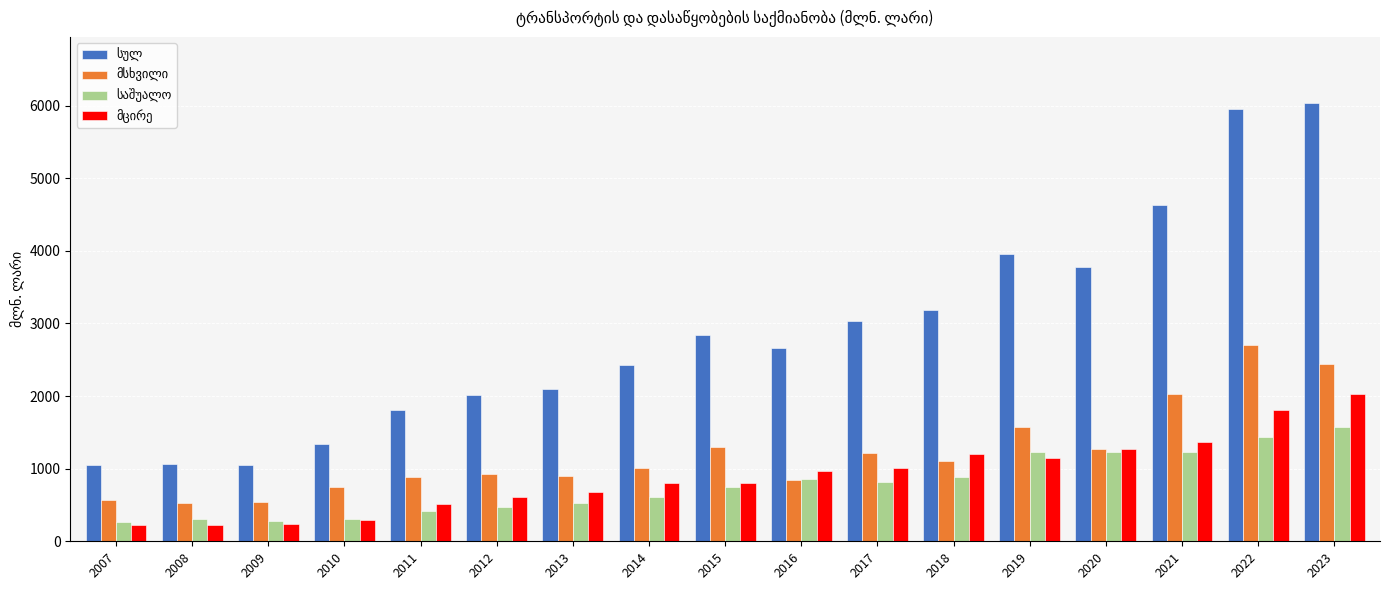

What is the total value across all series at 2012?

4020.8